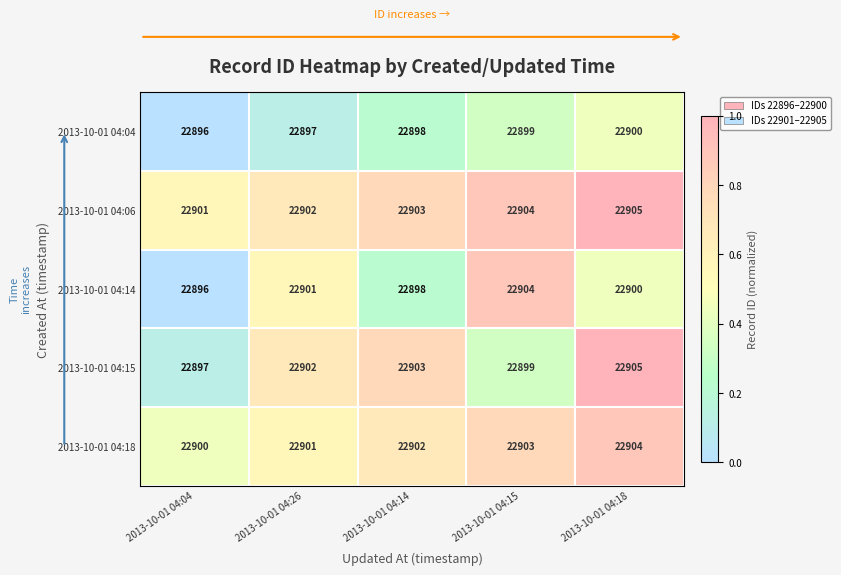

Rank the series by their average value, from highest to lowest.

2013-10-01 04:06, 2013-10-01 04:18, 2013-10-01 04:15, 2013-10-01 04:14, 2013-10-01 04:04